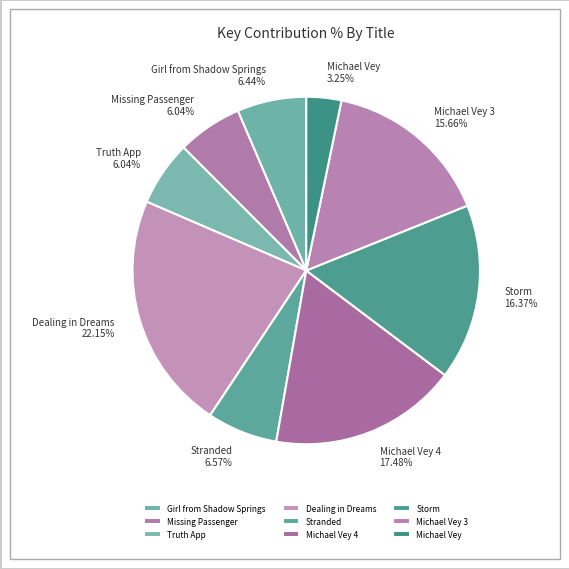

Does Stranded account for over 50% of the chart?

No